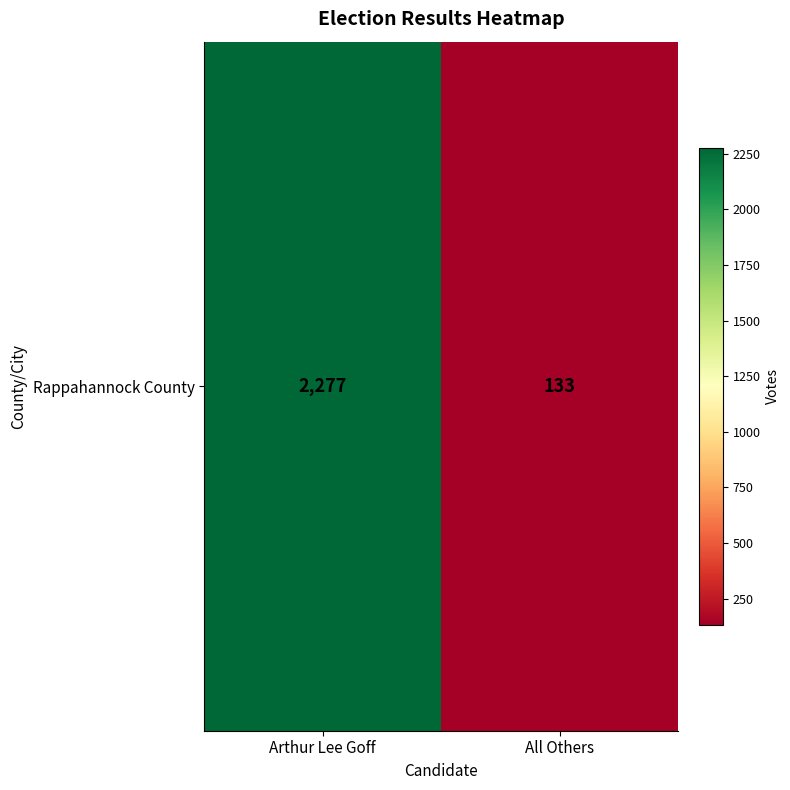

Which category has the highest value across all series?

Arthur Lee Goff